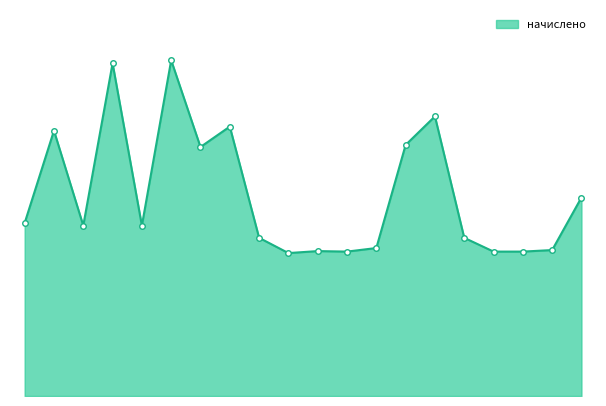

True or false: the data has more than 1 interior local peaks.

True